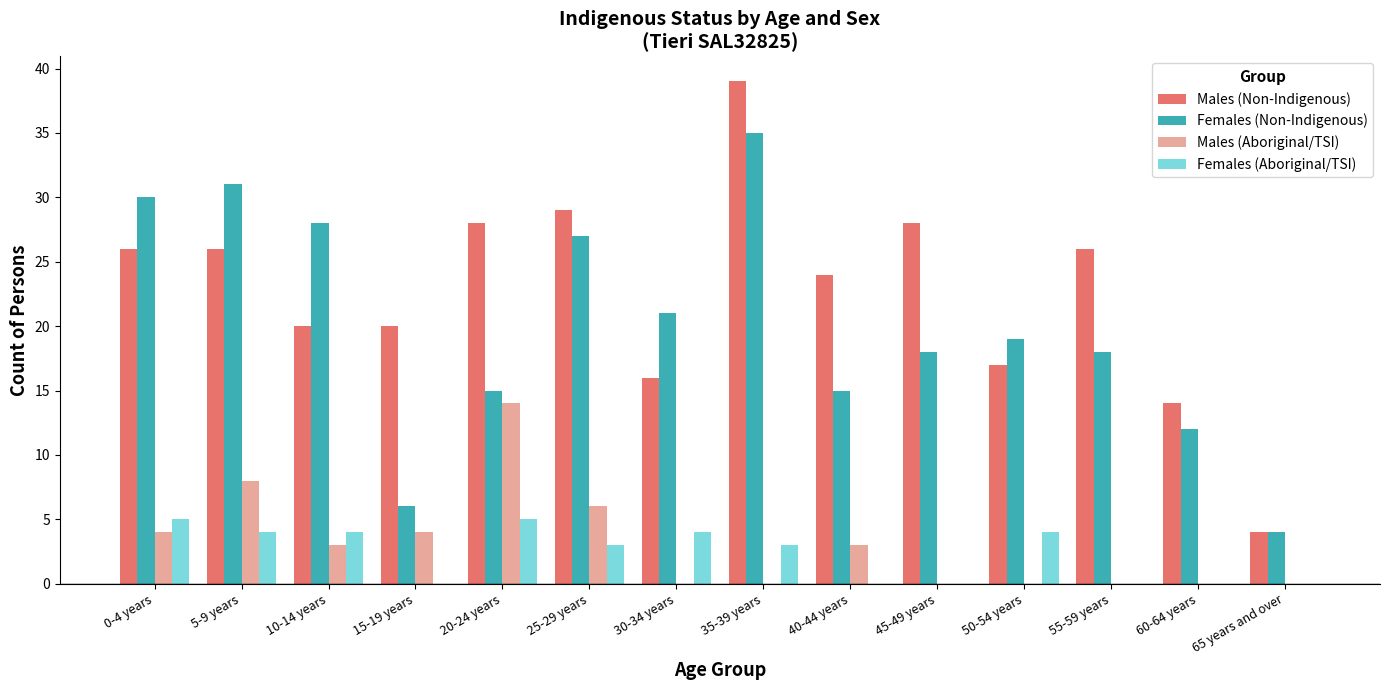

Which series changed the most between 35-39 years and 45-49 years?

Females (Non-Indigenous)